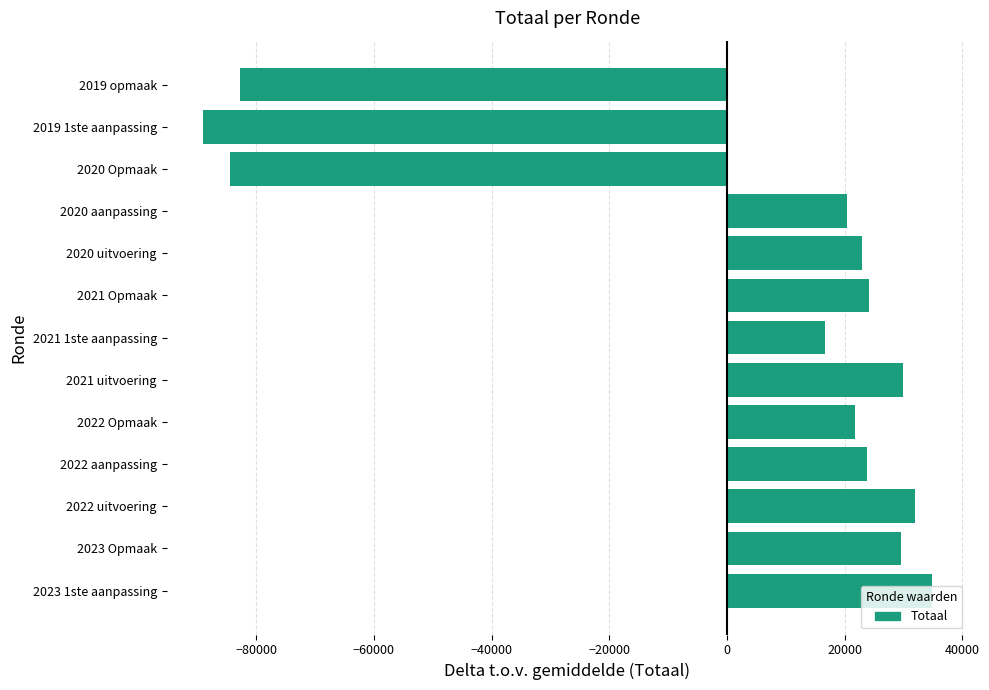

Is it true that the value at 2020 uitvoering is 6502?

False